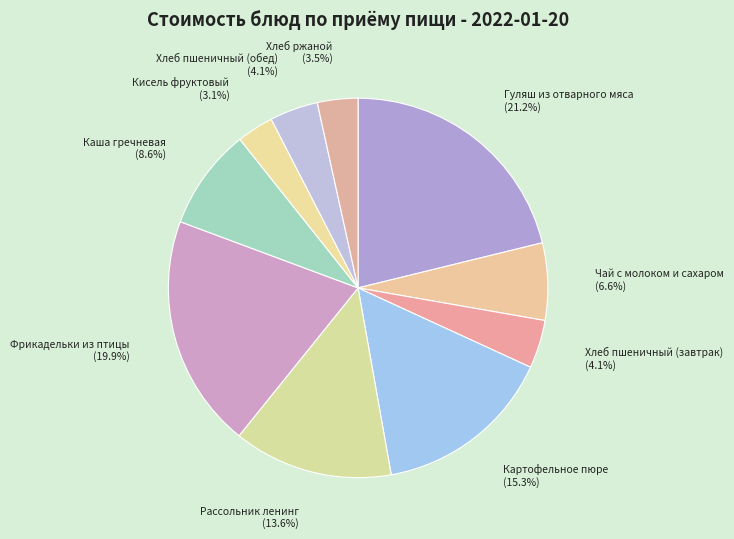

What is the total percentage of Хлеб ржаной and Кисель фруктовый?

6.6%